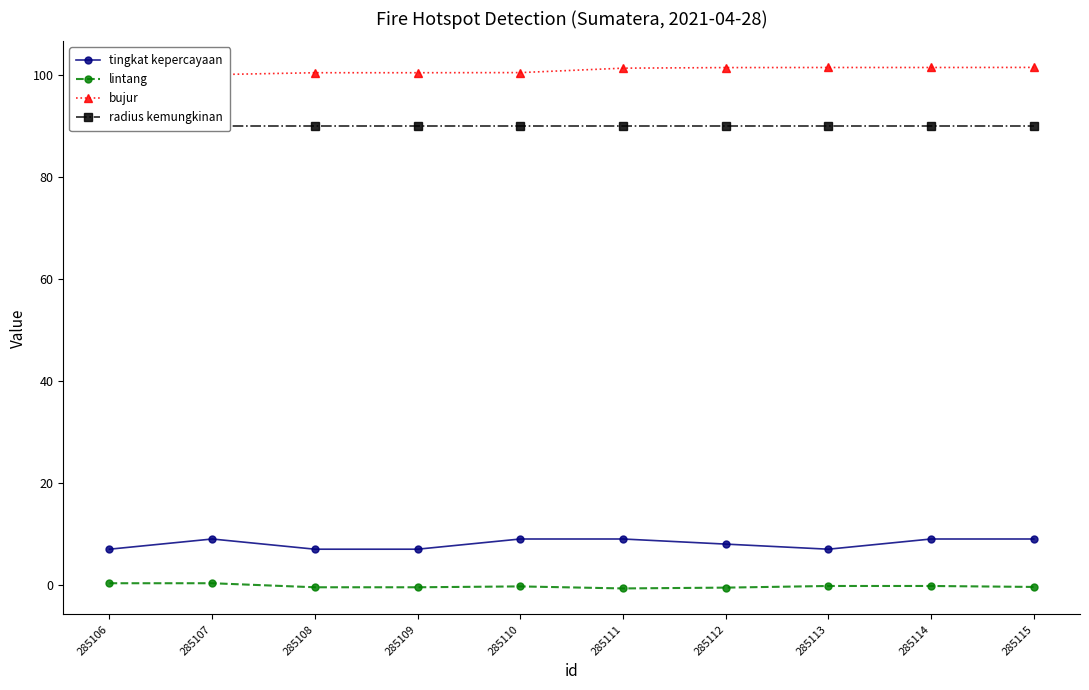

The value of bujur at 285114 is 46.4. True or false?

False